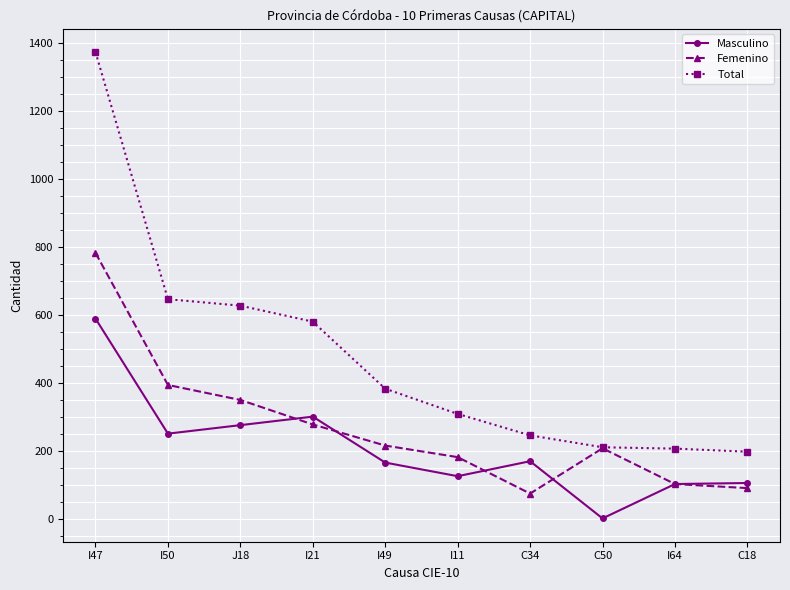

At which label is Masculino closest to 296?

I21